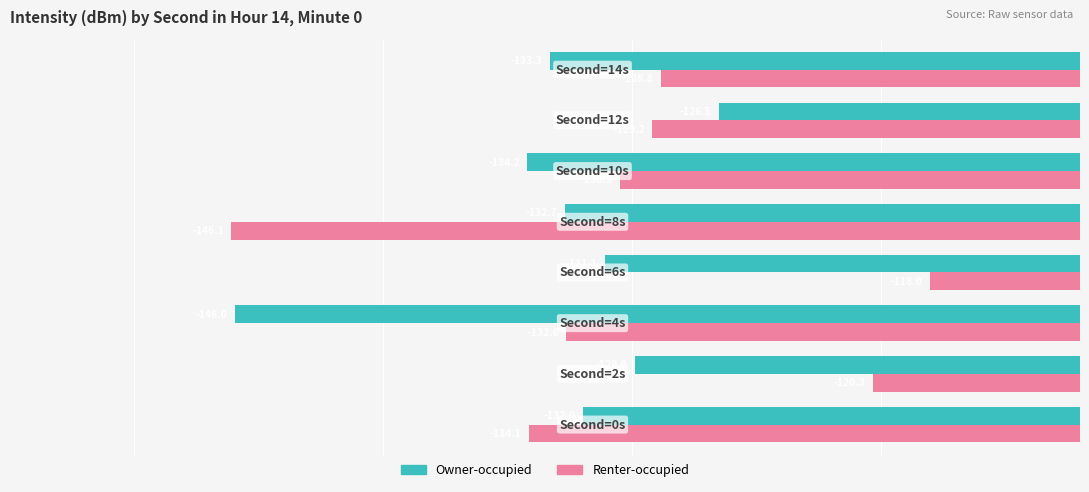

What is the greatest value displayed?

-118.0